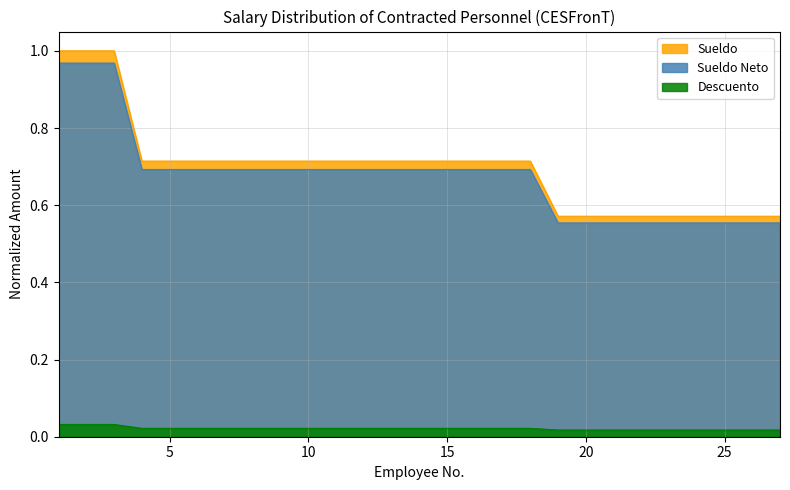

Count the Descuento values in the range 0 to 1.

27